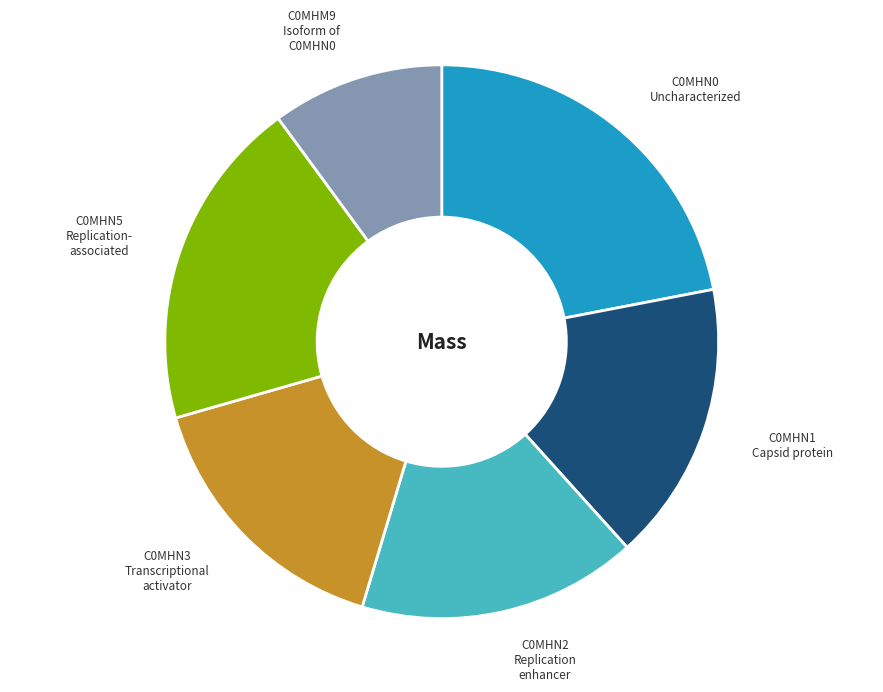

Is there a majority slice in this chart?

No